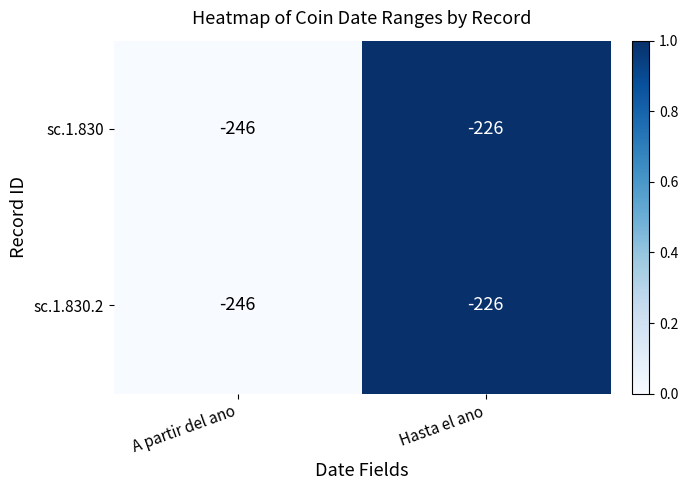

Rank the categories by sc.1.830 value from highest to lowest.

Hasta el ano, A partir del ano